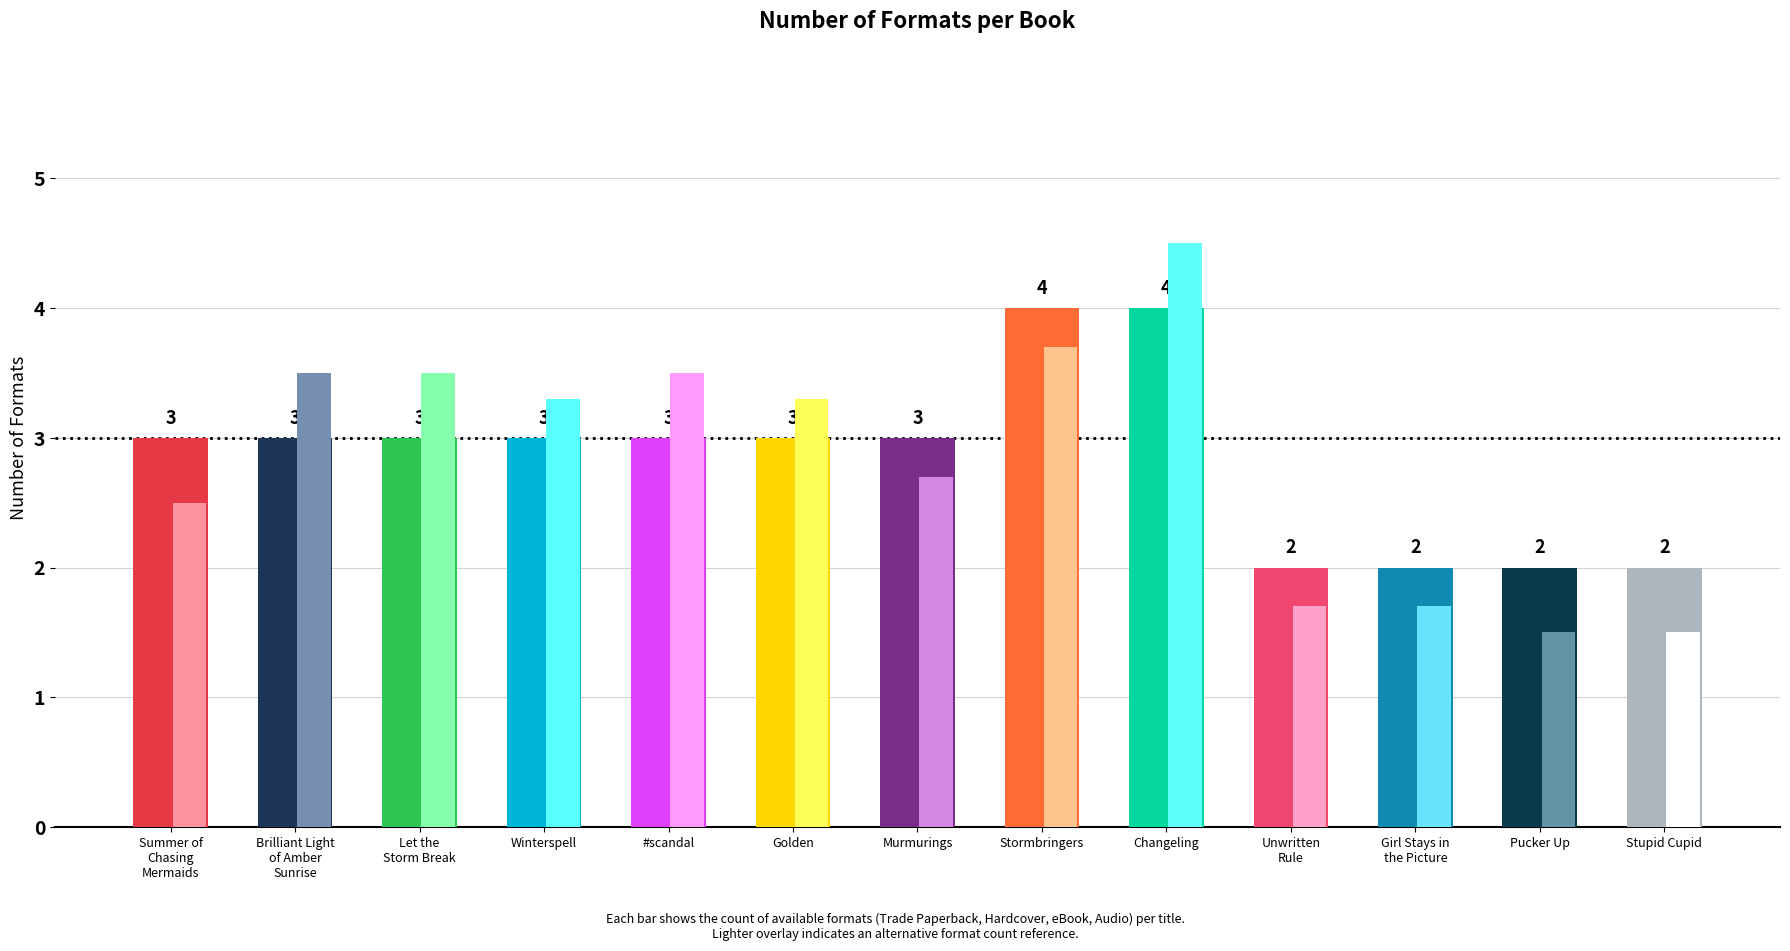

Reading left to right, list all the values displayed in this chart.

3	3	3	3	3	3	3	4	4	2	2	2	2